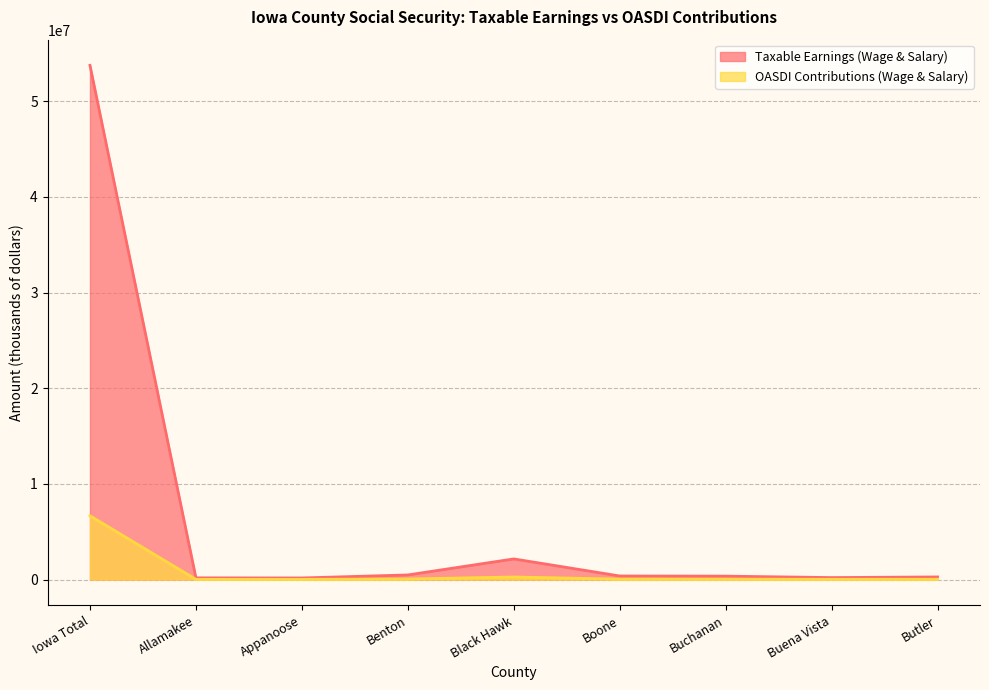

What is the greatest value displayed?

53753273